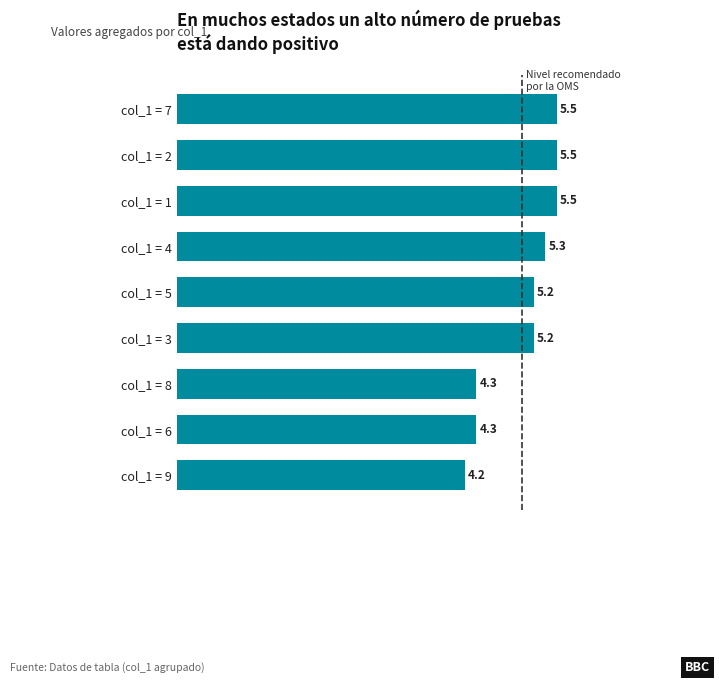

What is the sum of the values at col_1 = 7 and col_1 = 5?

10.7